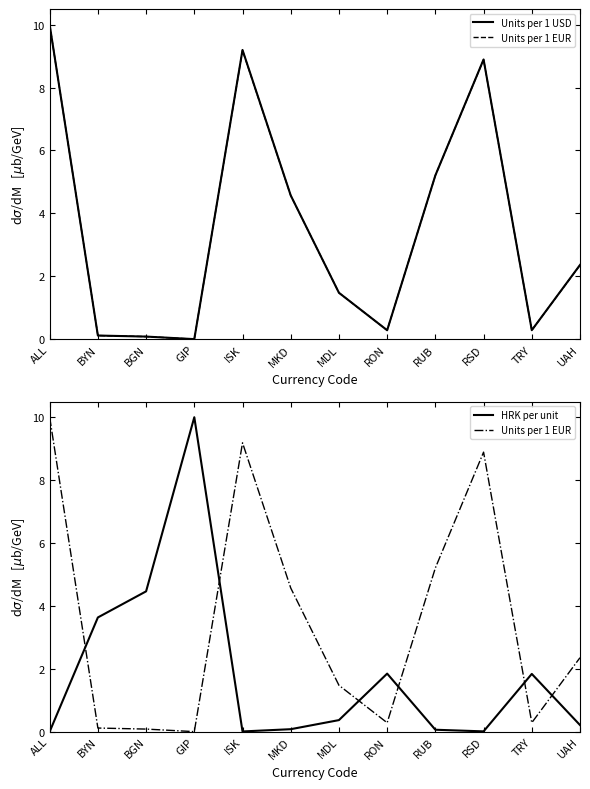

What is the label of the 6th point from the right?

MDL